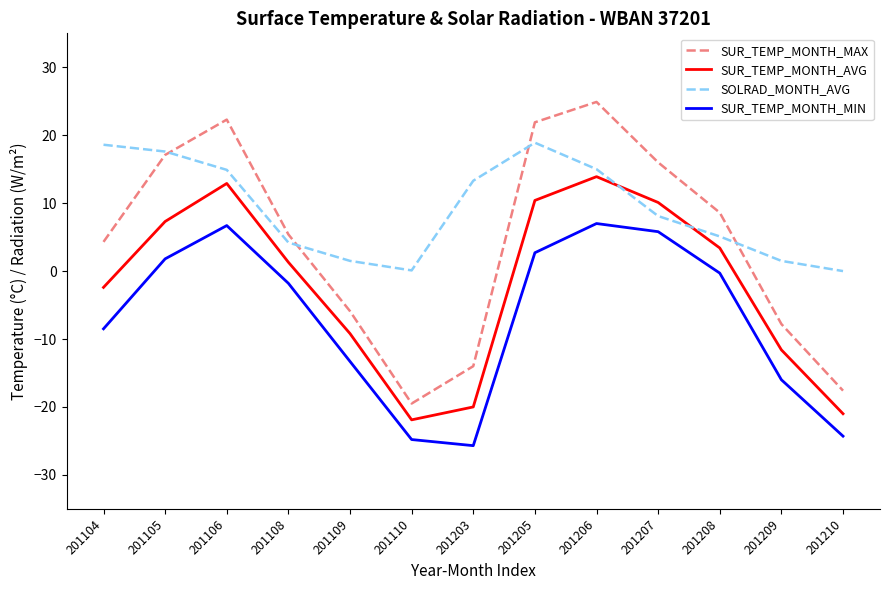

What is the total value across all series at 201106?

56.8